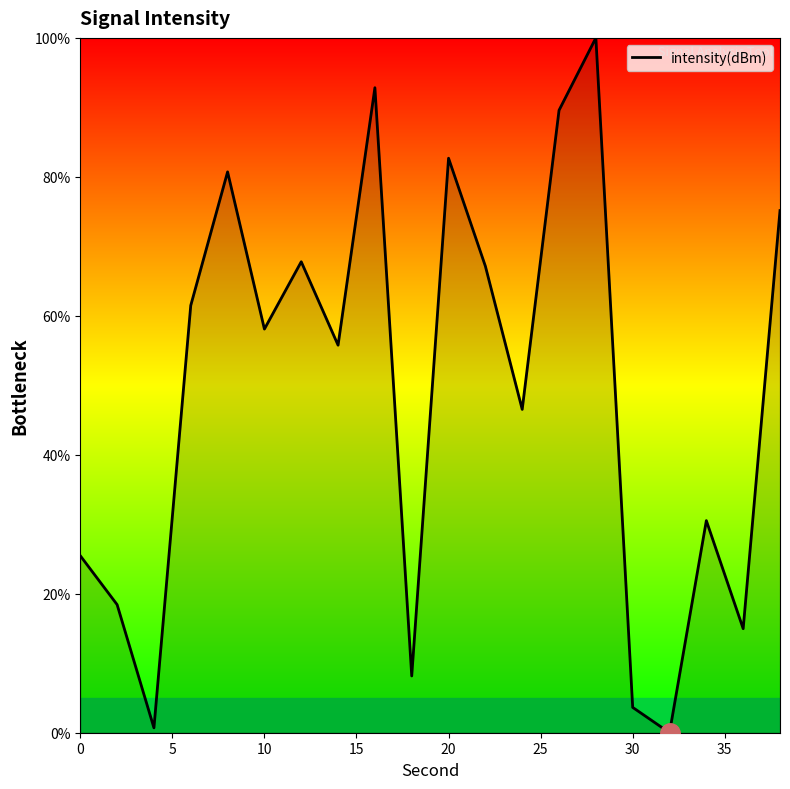

What is the maximum value shown in the chart?

100.0